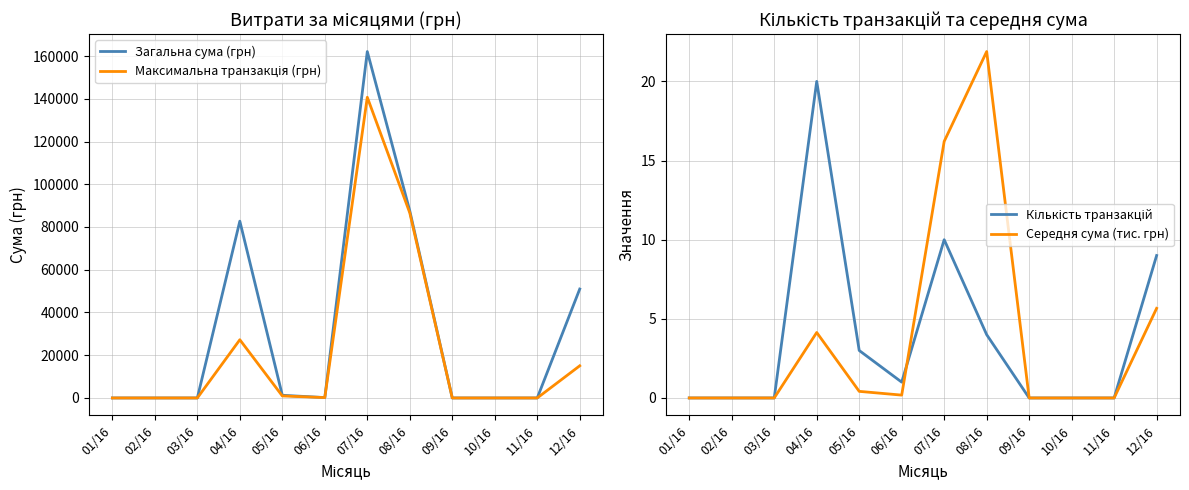

How many interior local valleys does the Максимальна транзакція (грн) series have?

1